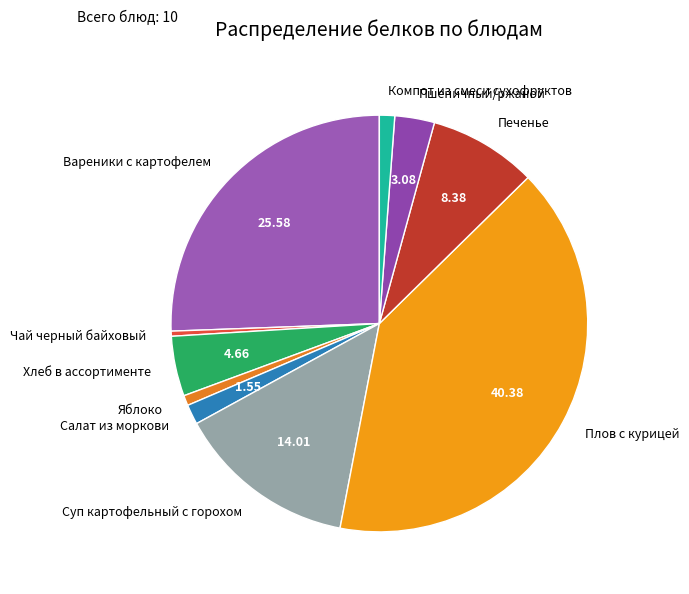

What is the ratio of the value at Яблоко to the value at Печенье?

0.1